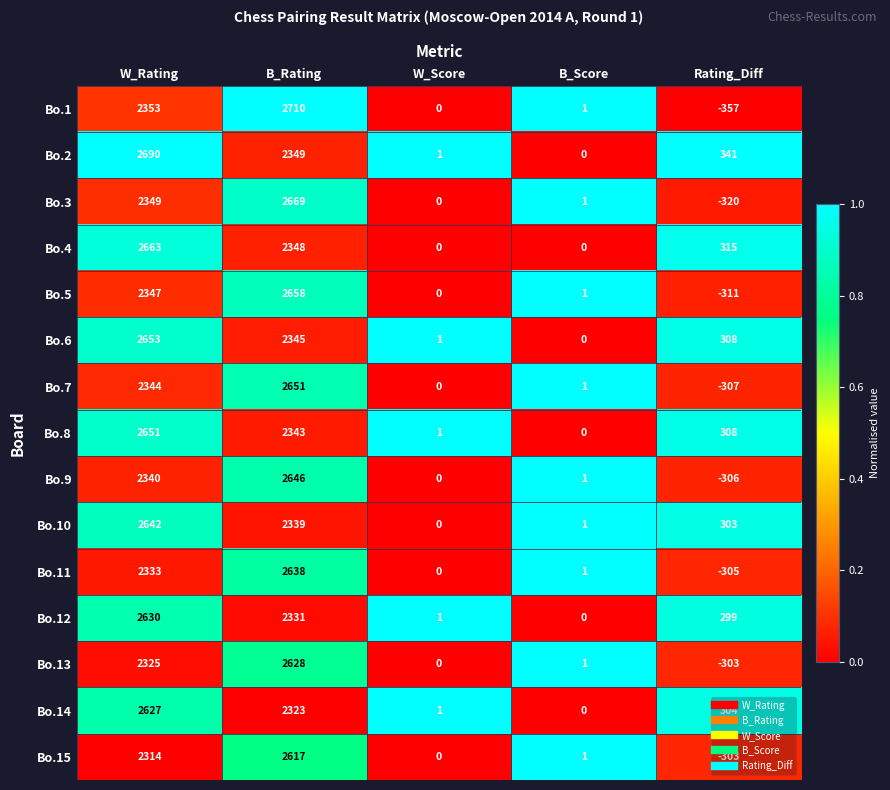

Which series changed the most between B_Score and Rating_Diff?

Bo.1